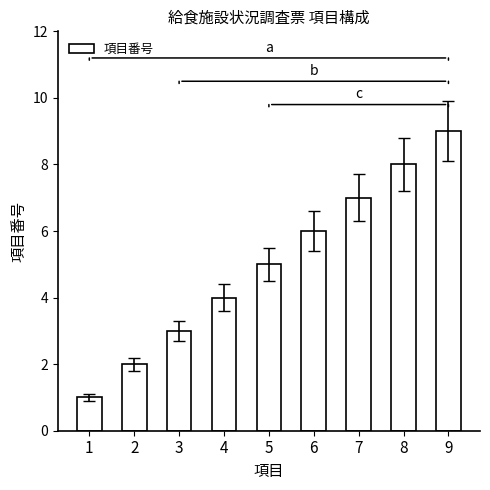

Which label corresponds to the largest value in the chart?

9